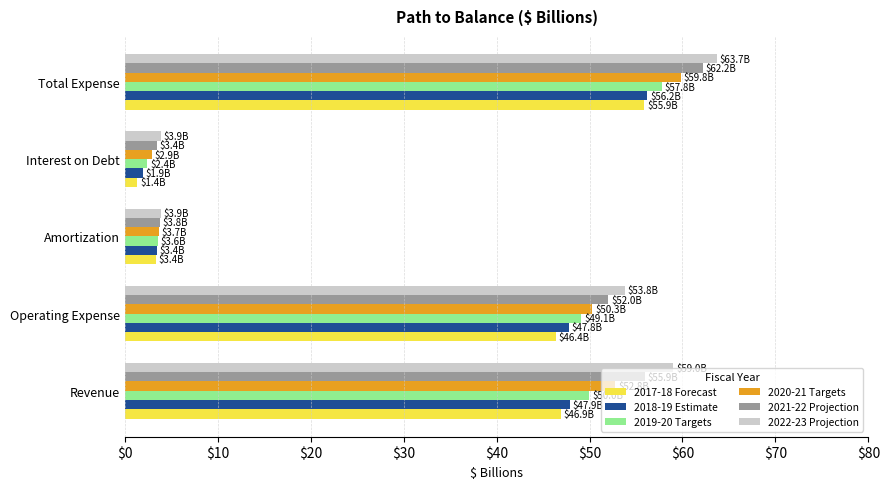

How many data points does each series have?

5